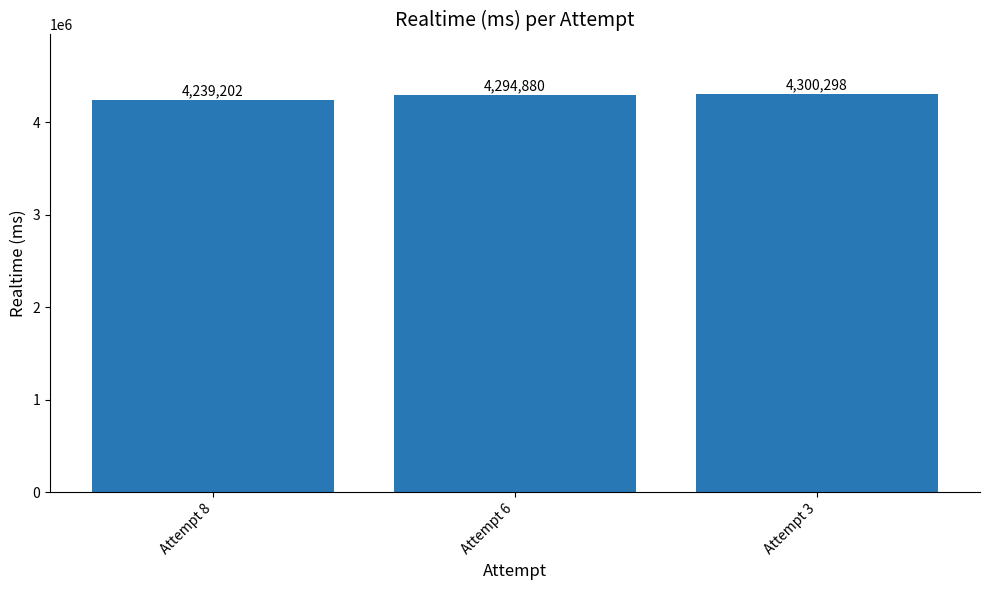

What is the value of the 3rd bar from the left?

4300298